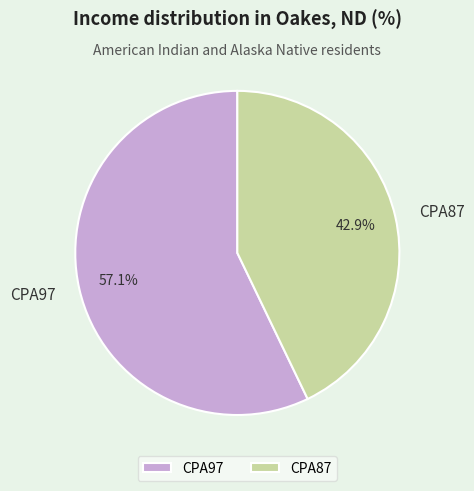

To the nearest percent, what is the difference between the CPA87 and CPA97 slice percentages?

14%